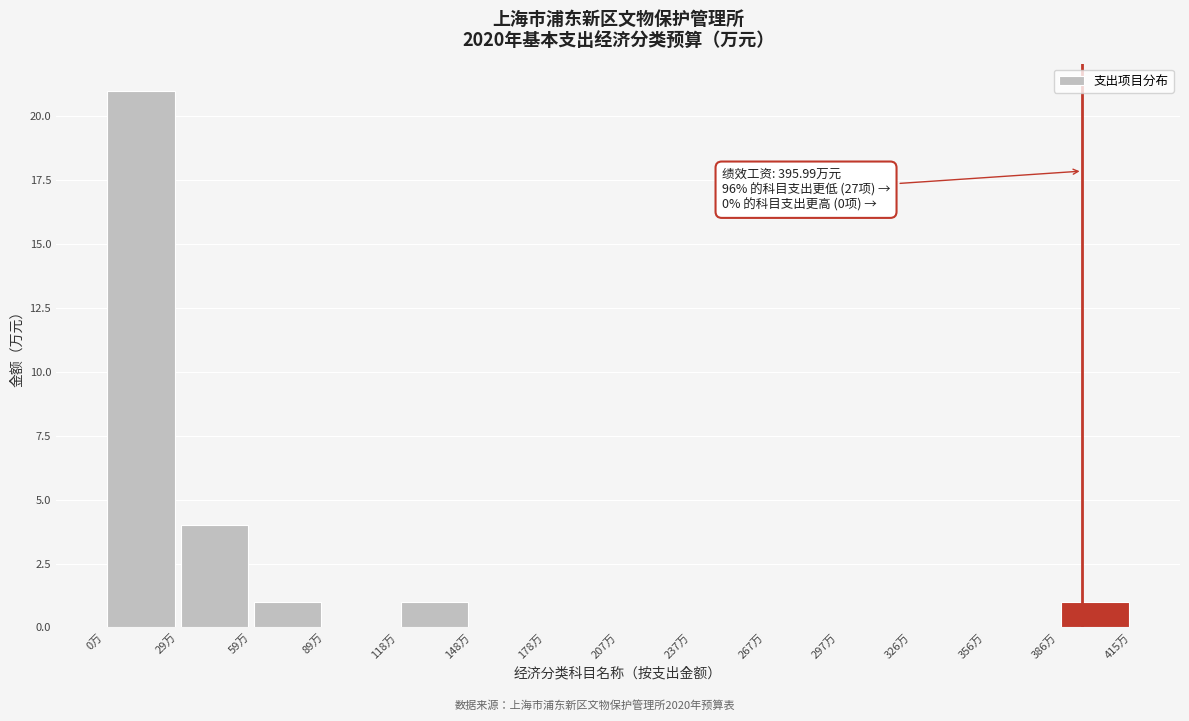

Over which range of the x-axis is the bar tallest?

0 to 30